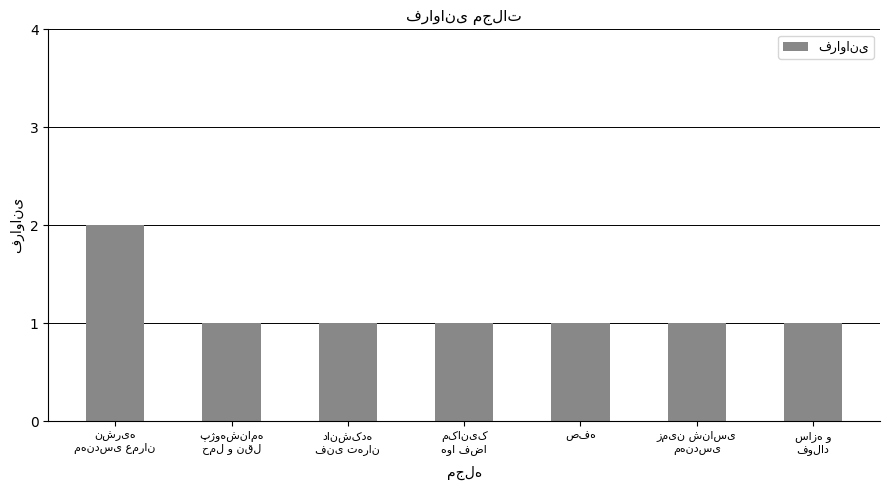

How many data points does each series have?

7